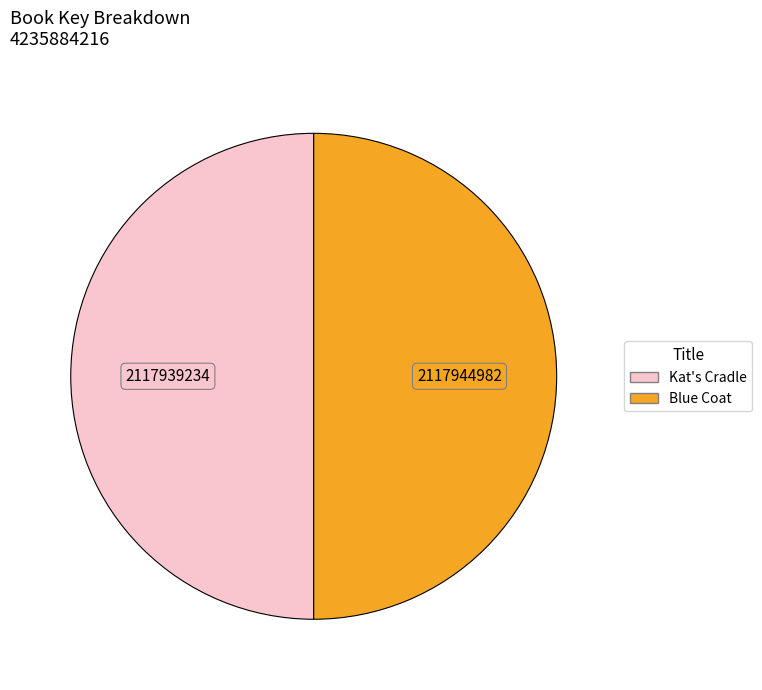

Count the number of slices in the pie.

2